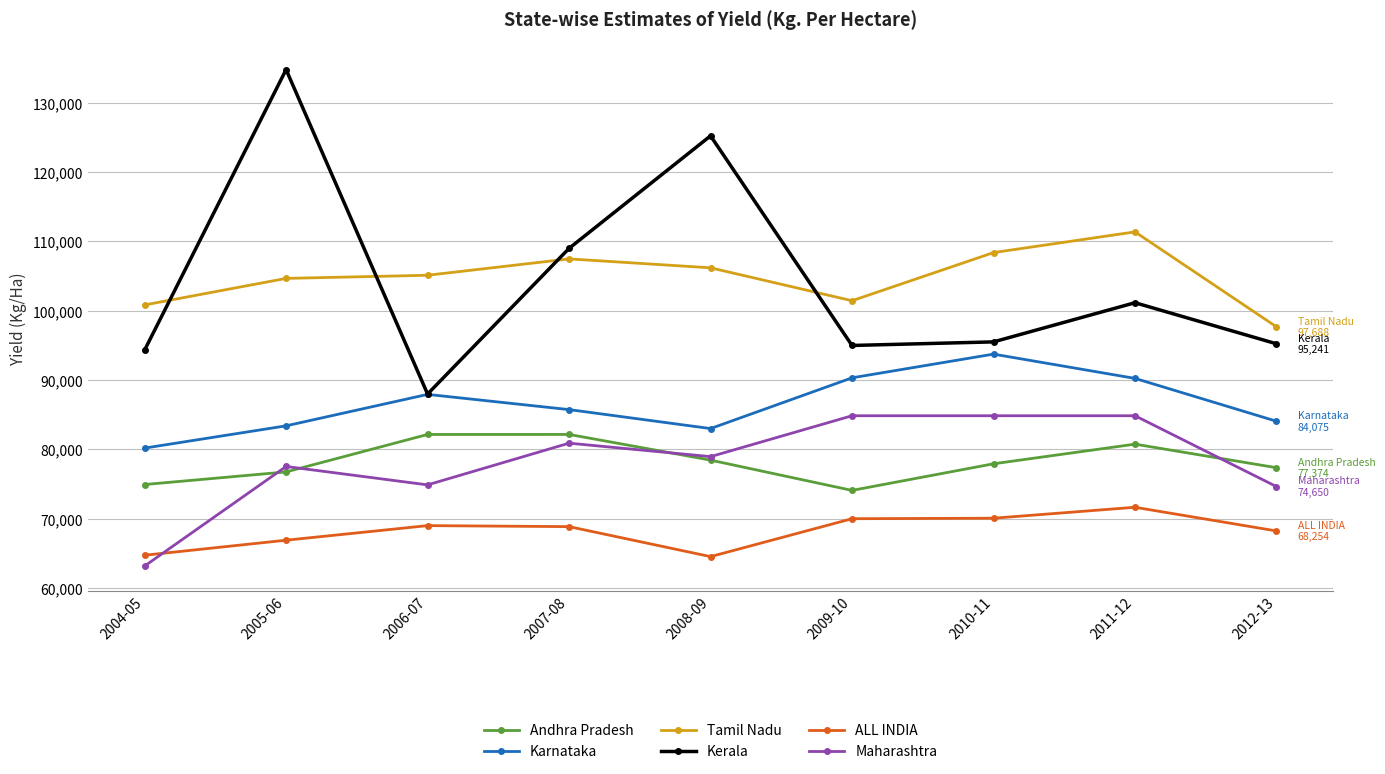

Which category has the highest value across all series?

2005-06